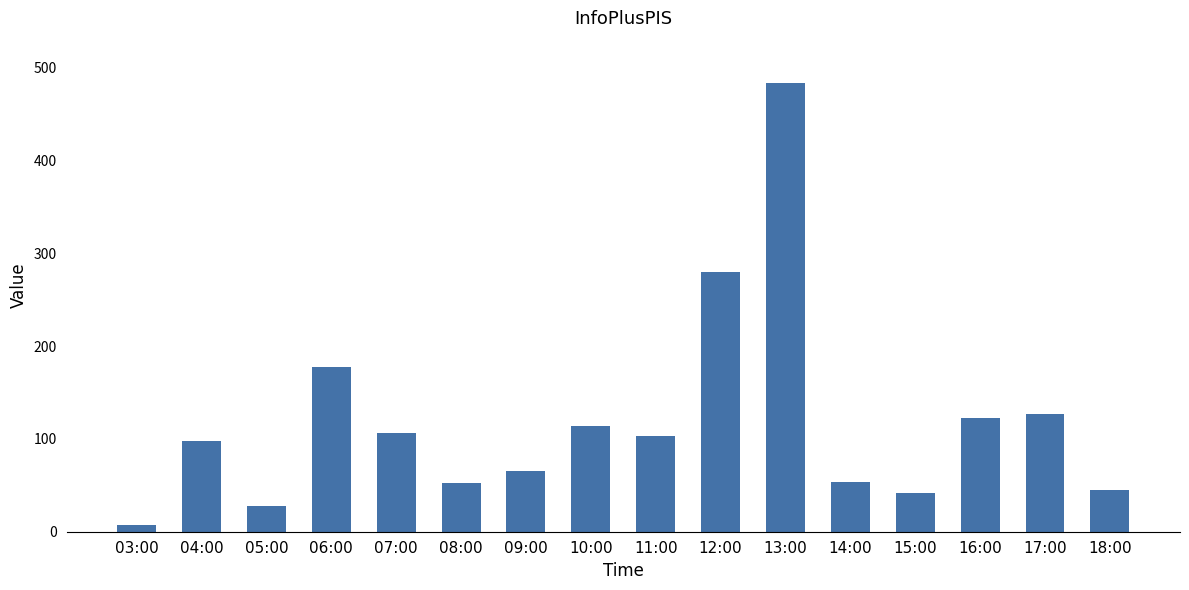

The value at 13:00 is 335. True or false?

False